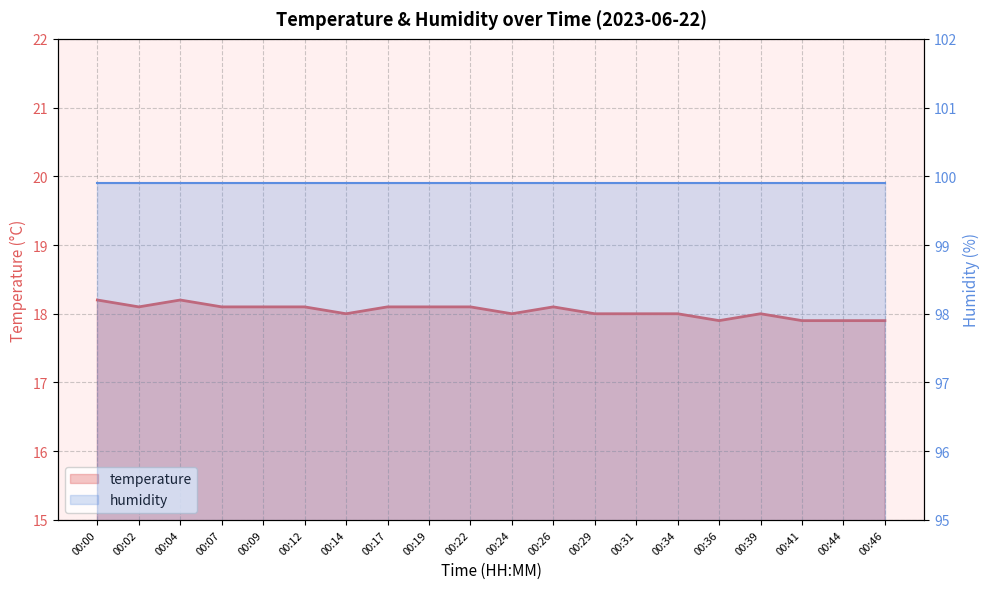

What is the difference between the highest and lowest values at 00:00?

81.7